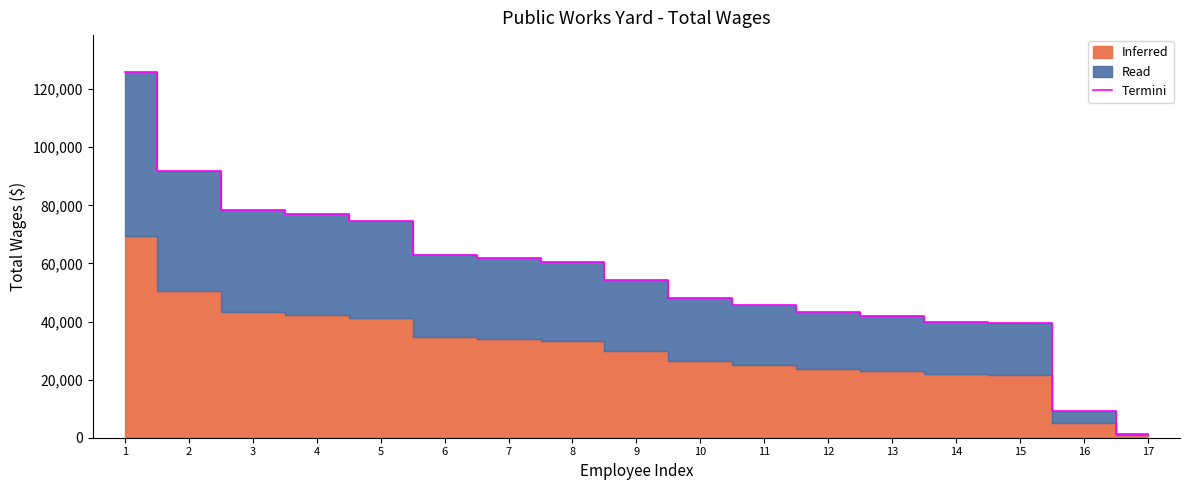

What is the average value?

56258